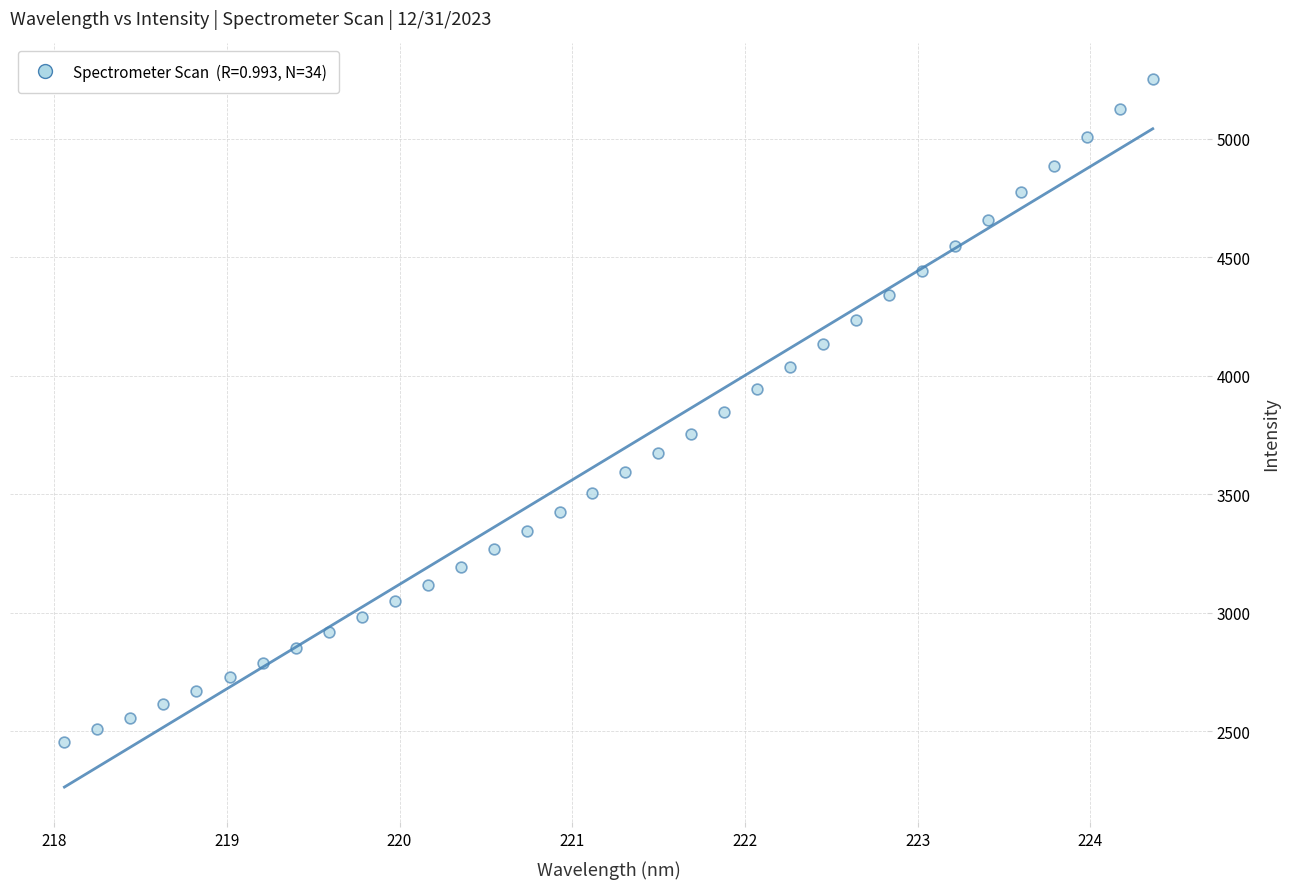

What is the range of Y values (max minus min)?

2796.5